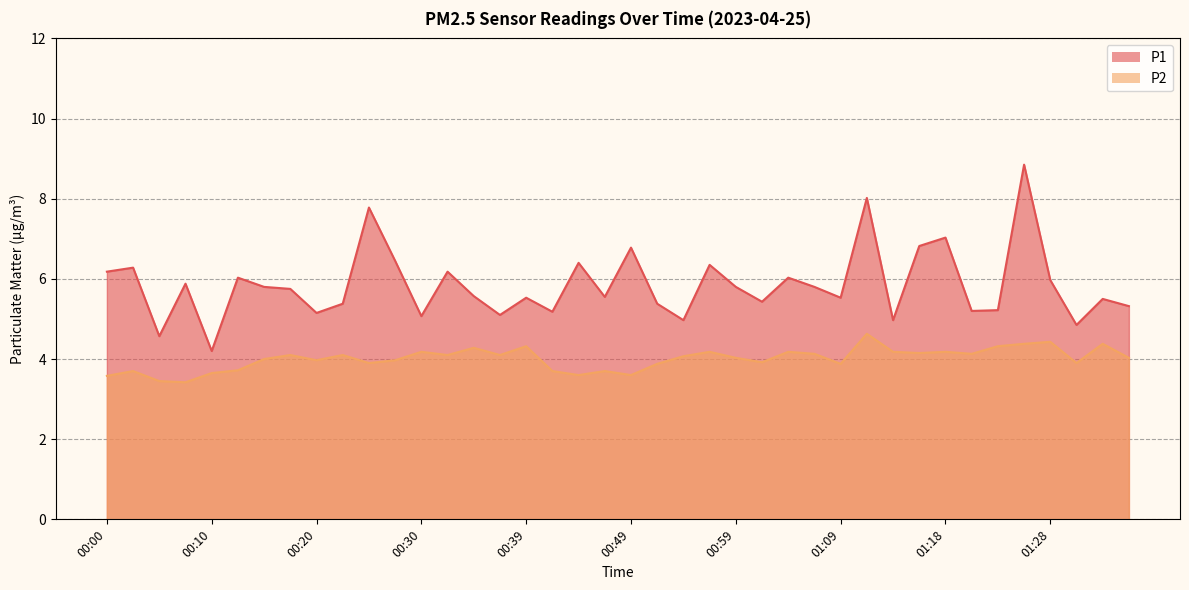

True or false: P1 and P2 cross at least once.

False